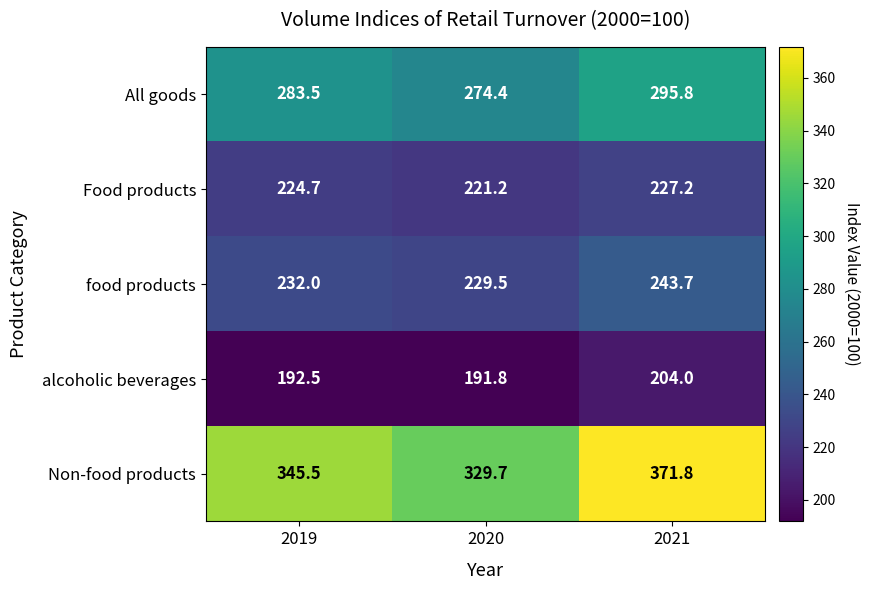

The food products series shows 243.7 at 2021. True or false?

True